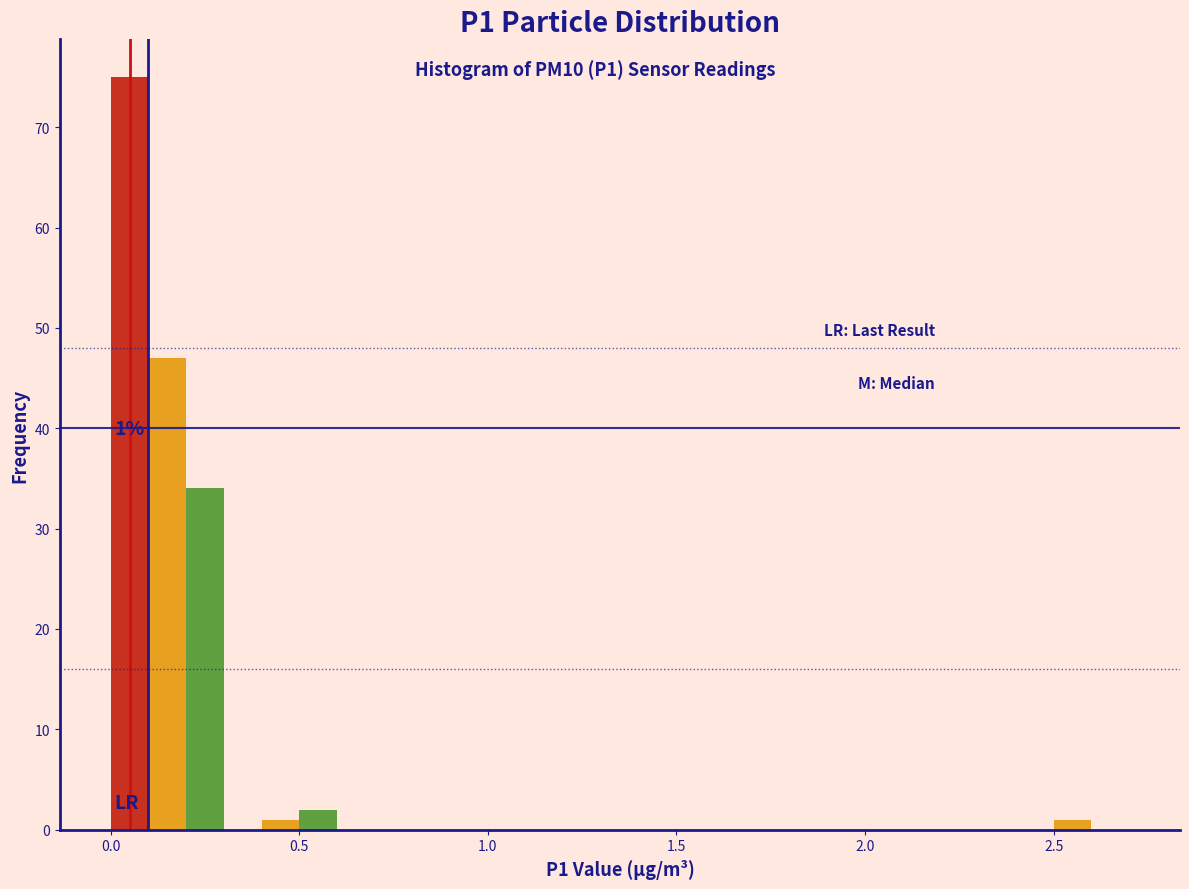

Read against the x-axis, roughly where is the centre of the tallest bar?

0.05